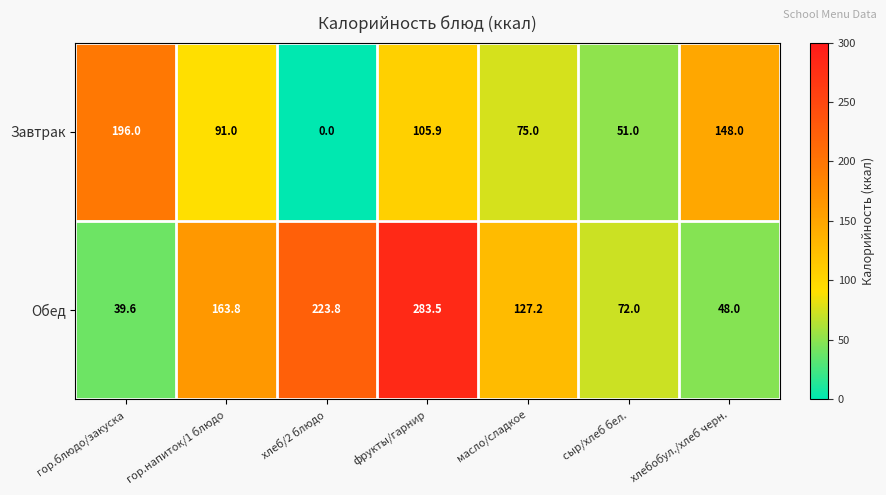

What is the total value across all series at хлеб/2 блюдо?

223.8